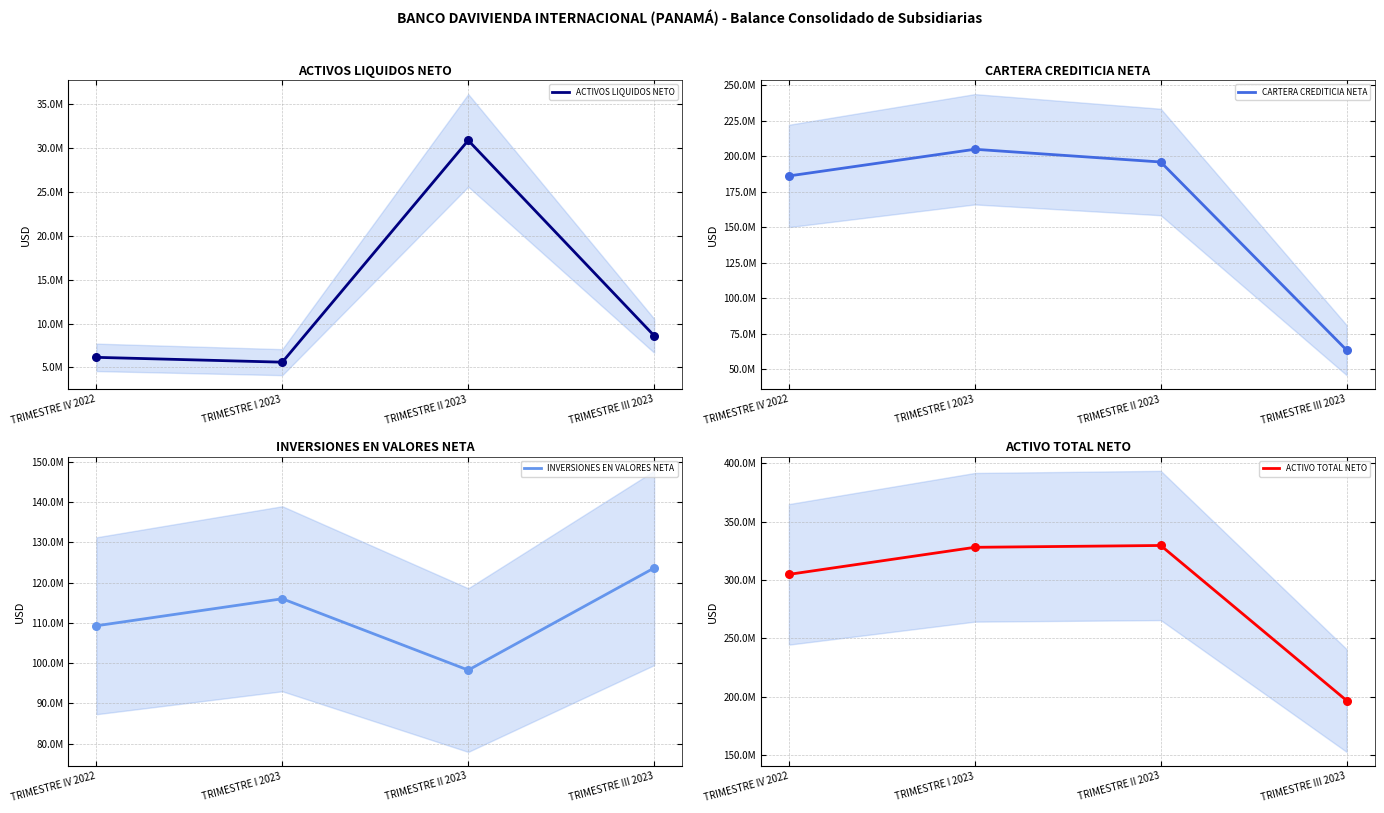

Which series contains the lowest Y value?

ACTIVOS LIQUIDOS NETO